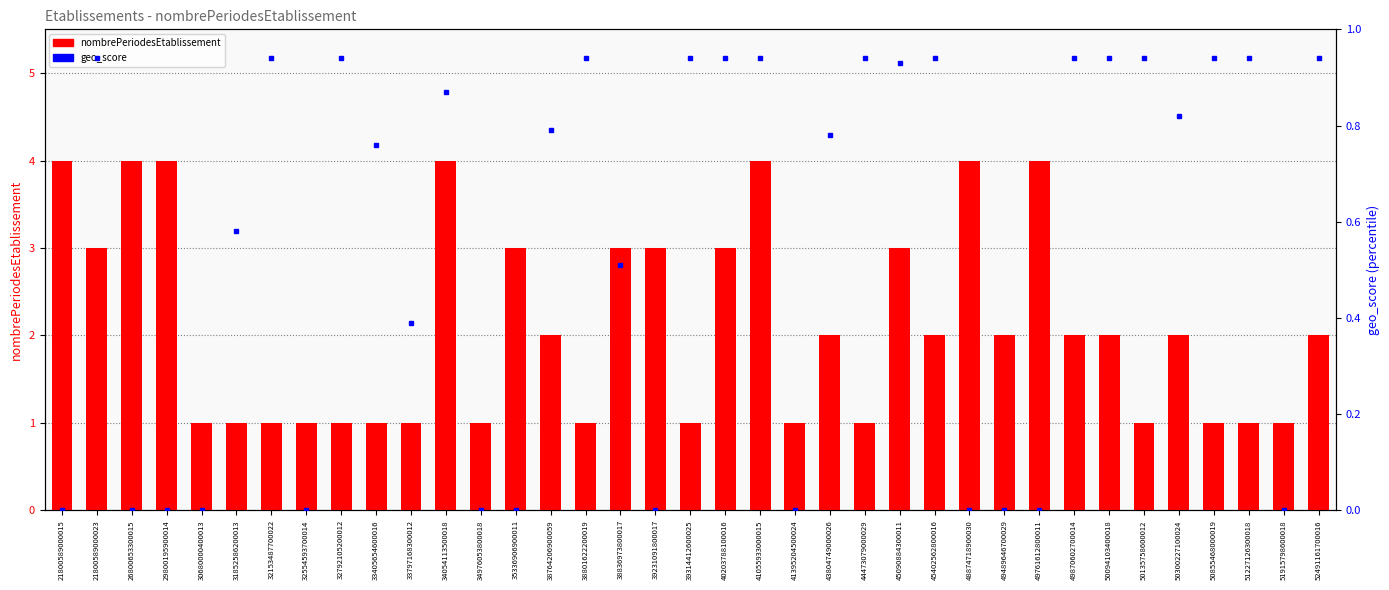

Is the value of geo_score at 41055933000015 greater than the value of nombrePeriodesEtablissement at 38764206900059?

No